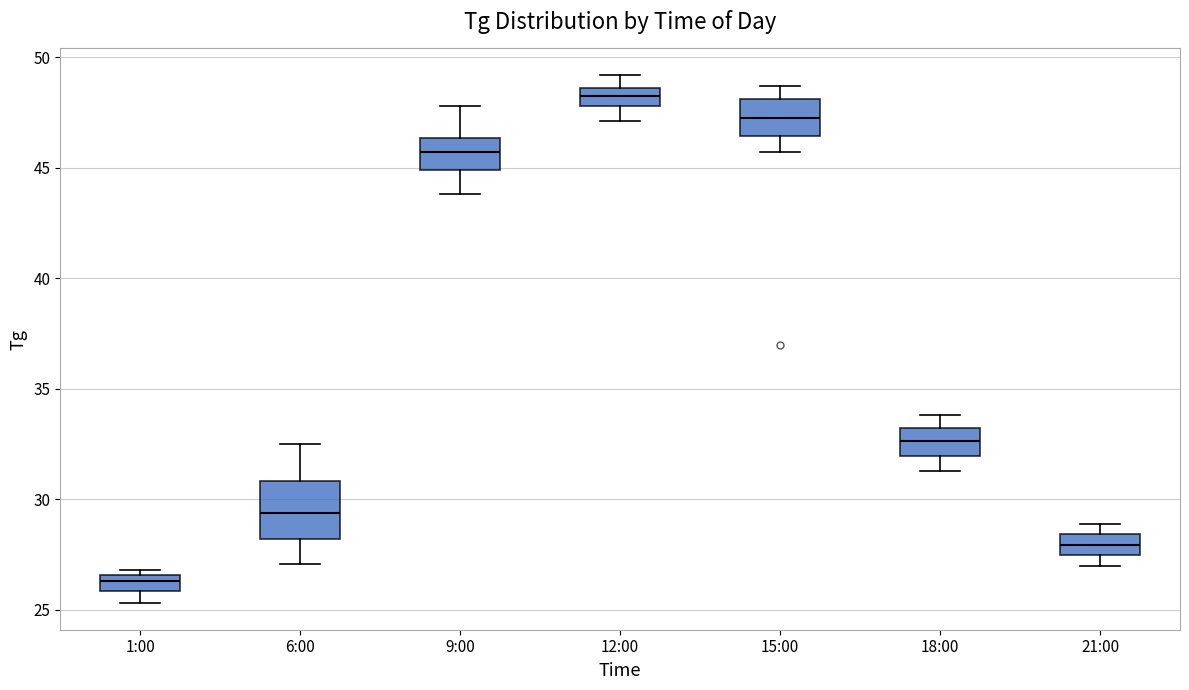

Where is the upper edge of the box for 1:00 on the y-axis? The values are not printed on the chart, so give them approximately, as read against the axis.

26.5